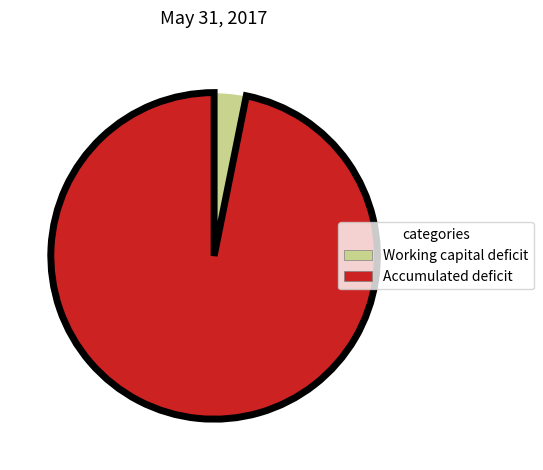

How many segments does this pie chart have?

2